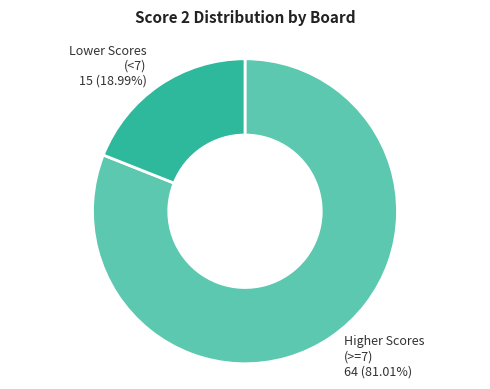

Rank the categories by value from highest to lowest.

Higher Scores (>=7) 64 (81.01%), Lower Scores (<7) 15 (18.99%)